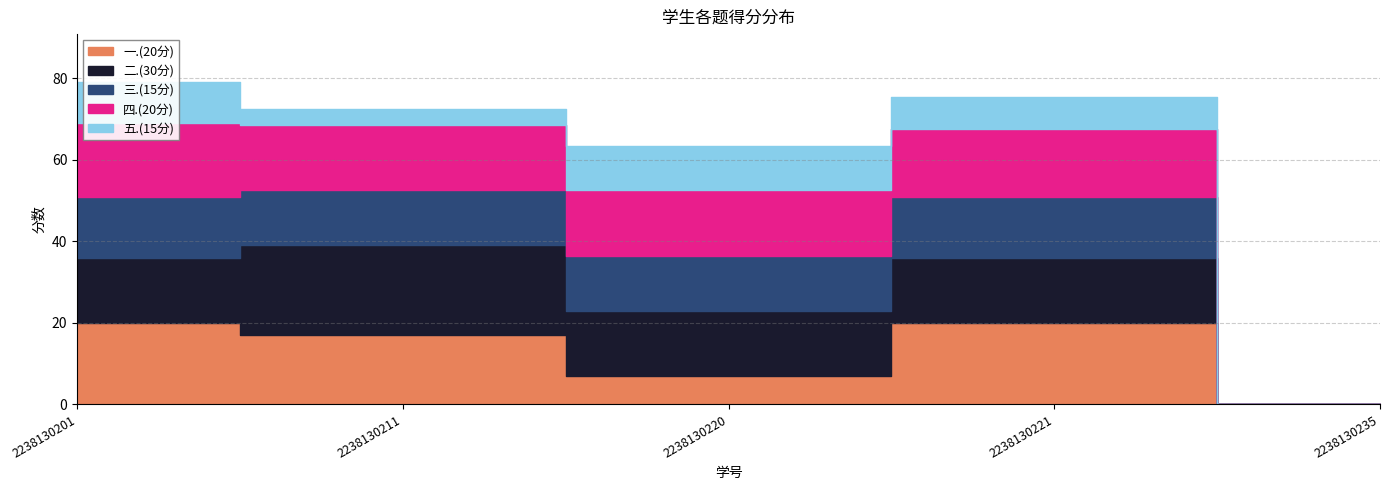

In 一.(20分), how many points are higher than both neighbors (excluding endpoints)?

1